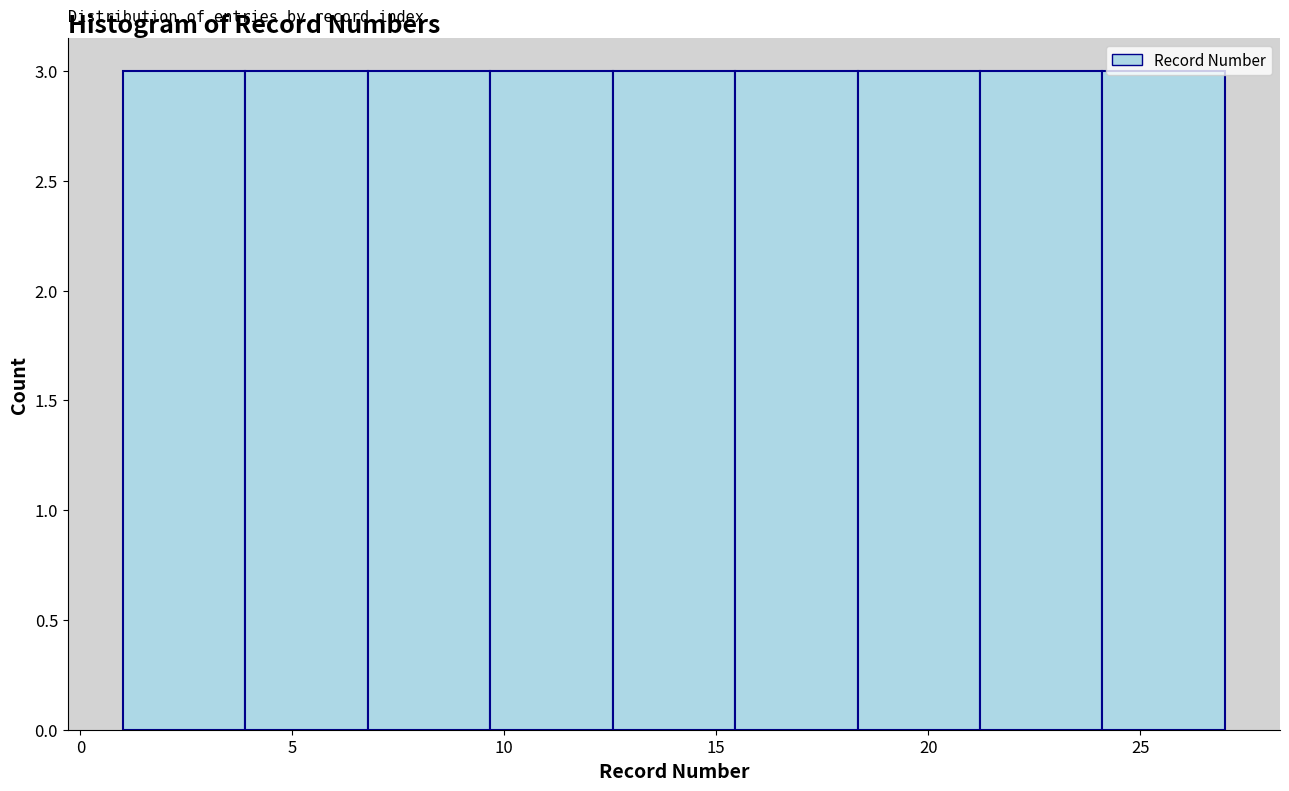

Reading left to right, transcribe this chart: for each bar, give the range it covers on the x-axis and its height. Neither the bar edges nor the heights are printed on the chart, so give them approximately, as read against the axes.

1.0 to 4.0: 3
4.0 to 7.0: 3
7.0 to 9.5: 3
9.5 to 12.5: 3
12.5 to 15.5: 3
15.5 to 18.5: 3
18.5 to 21.0: 3
21.0 to 24.0: 3
24.0 to 27.0: 3